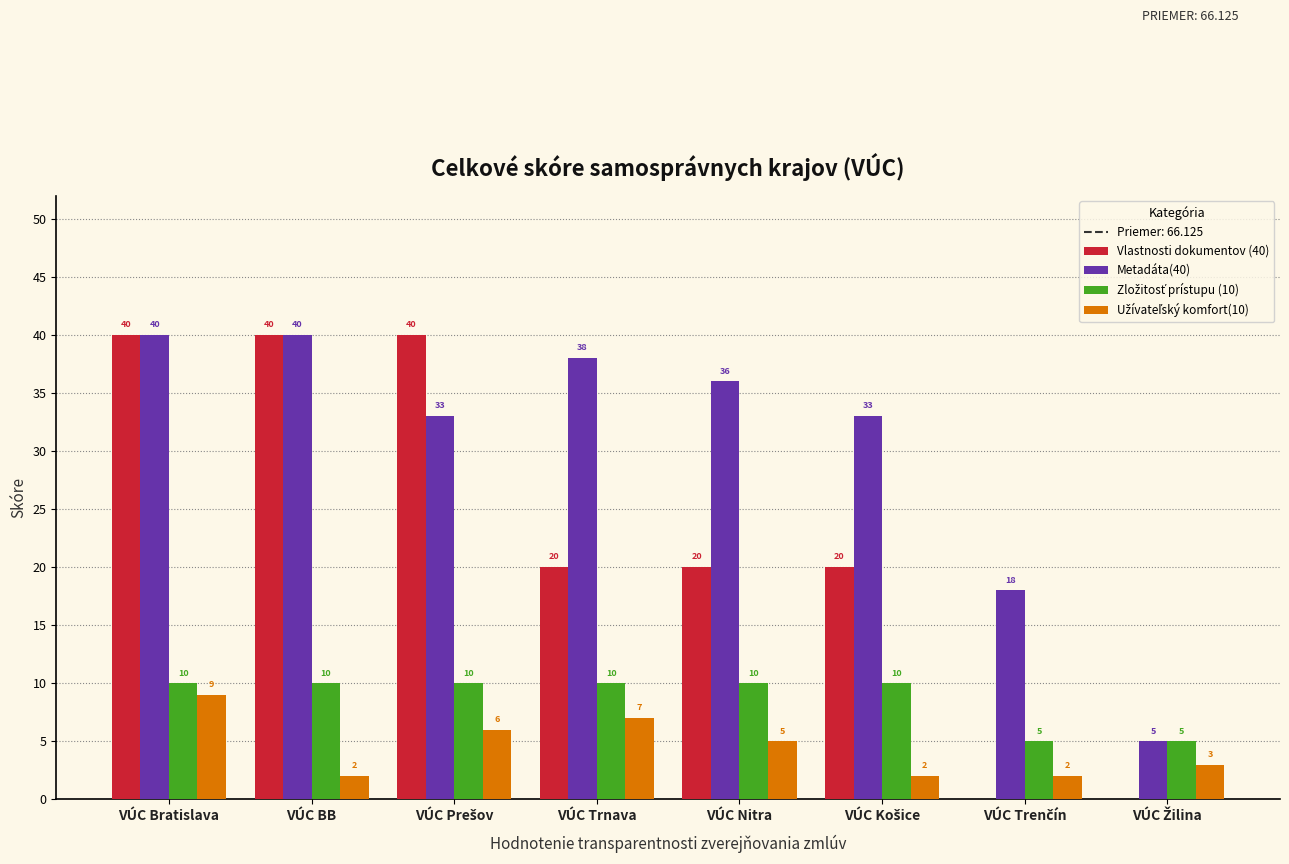

Which series has the largest total across all categories?

Metadáta(40)